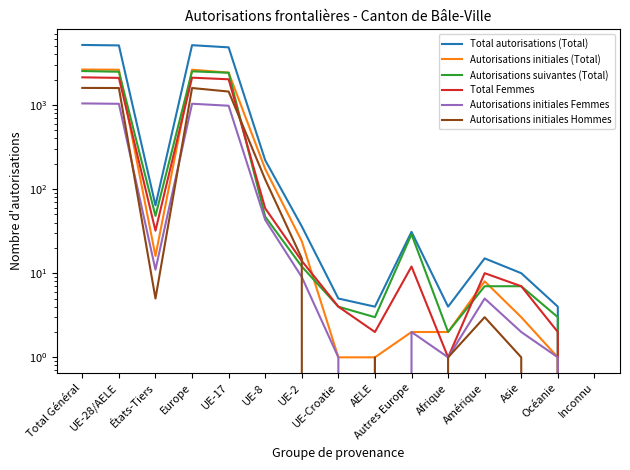

Which series has the widest spread of values?

Total autorisations (Total)